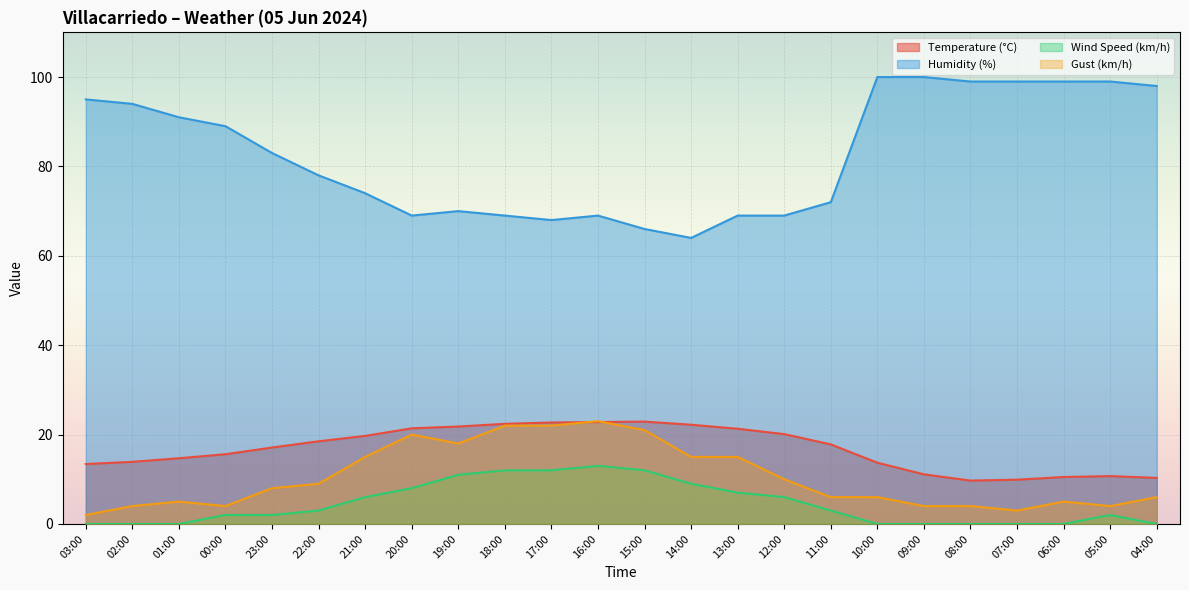

At which label does Wind Speed (km/h) reach its peak?

16:00